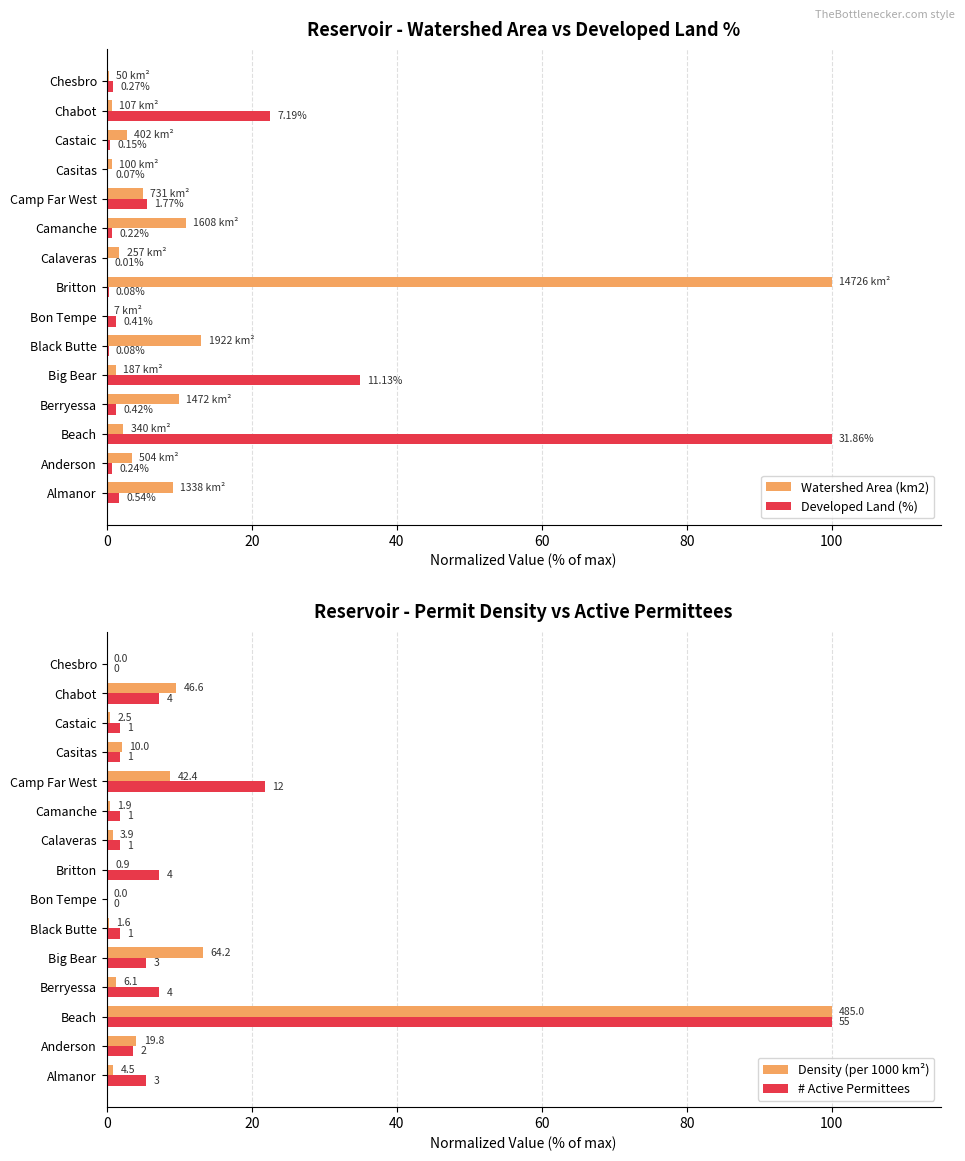

At which label does Developed Land (%) reach its peak?

Beach